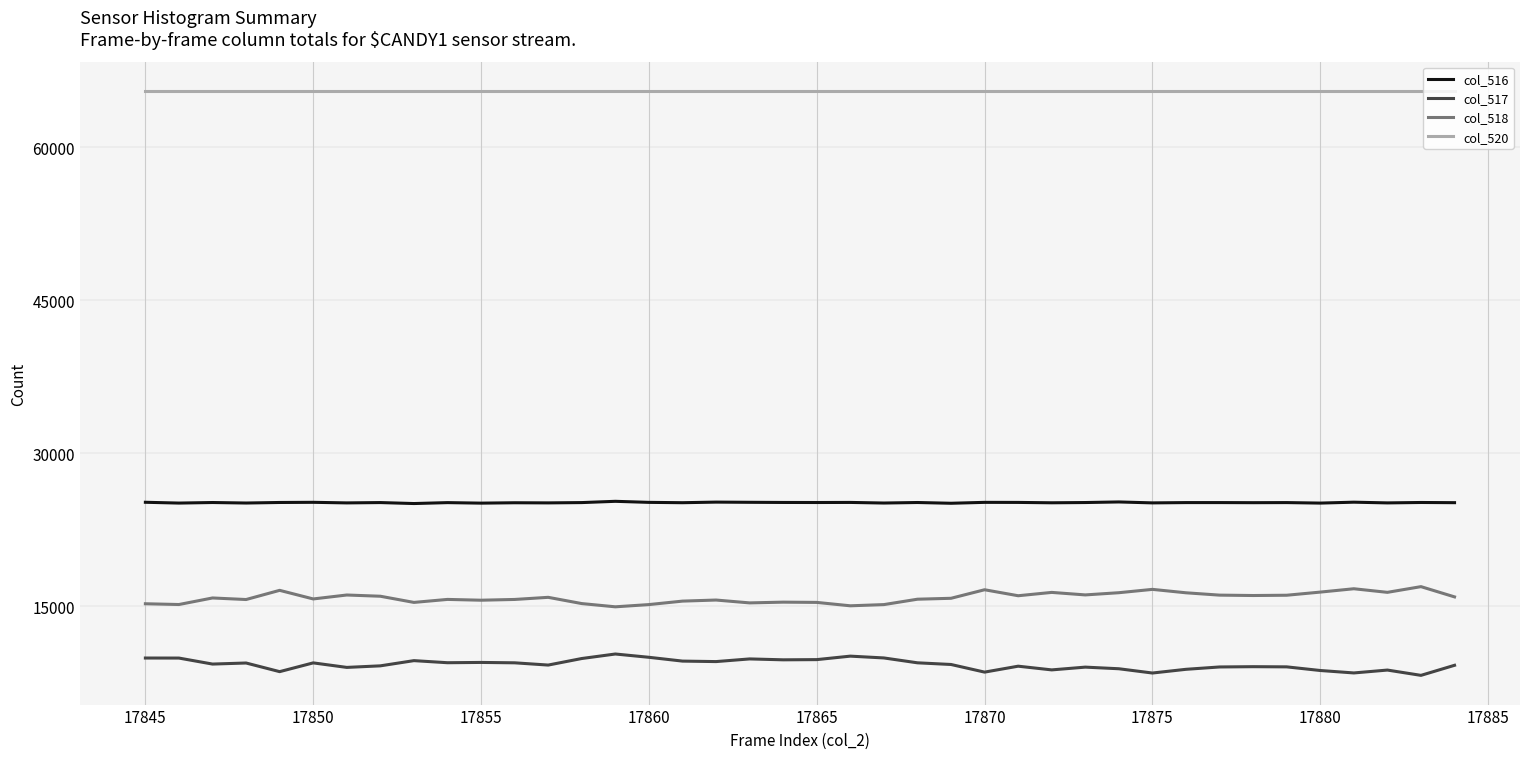

Rank the series by their maximum value, from highest to lowest.

col_520, col_516, col_518, col_517